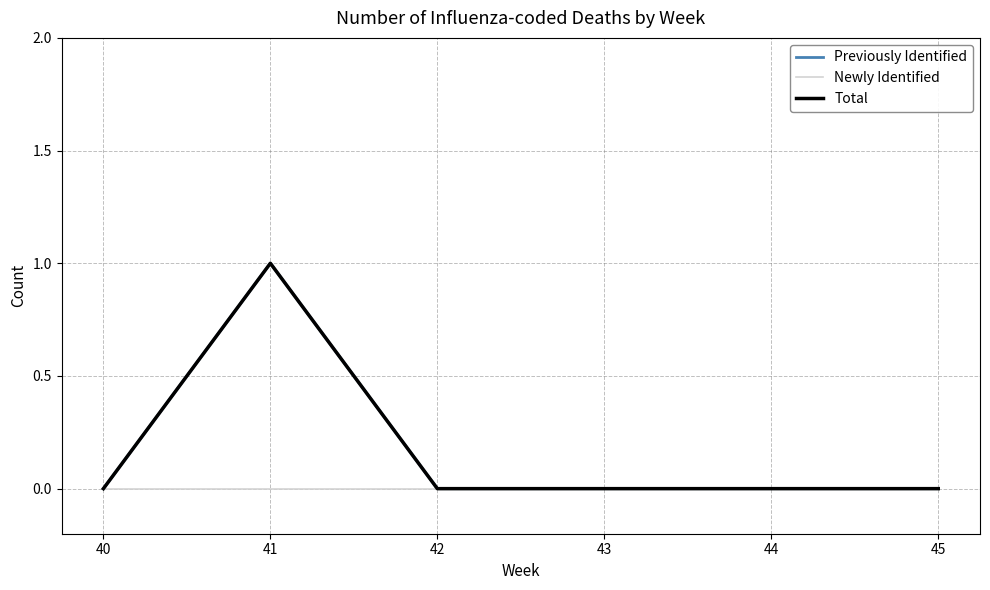

At how many categories does at least one series exceed 0?

1